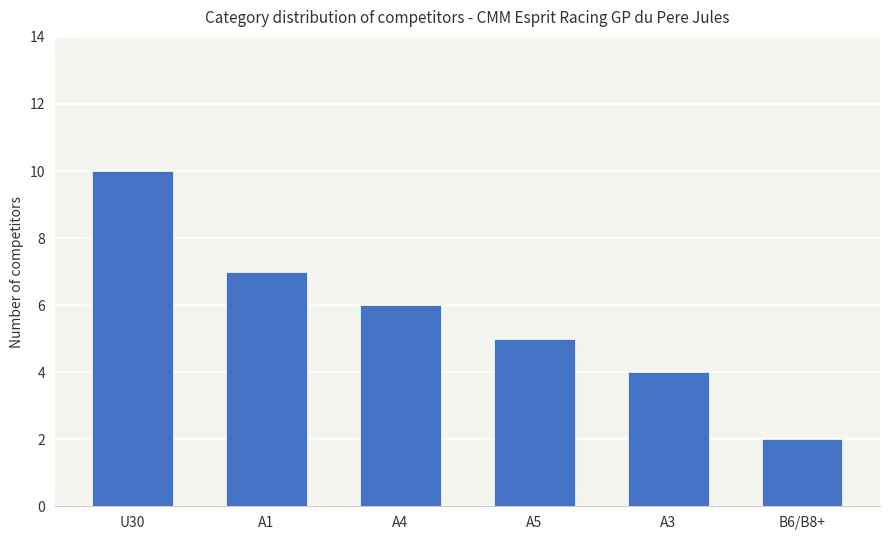

Between A4 and U30, which is larger?

U30